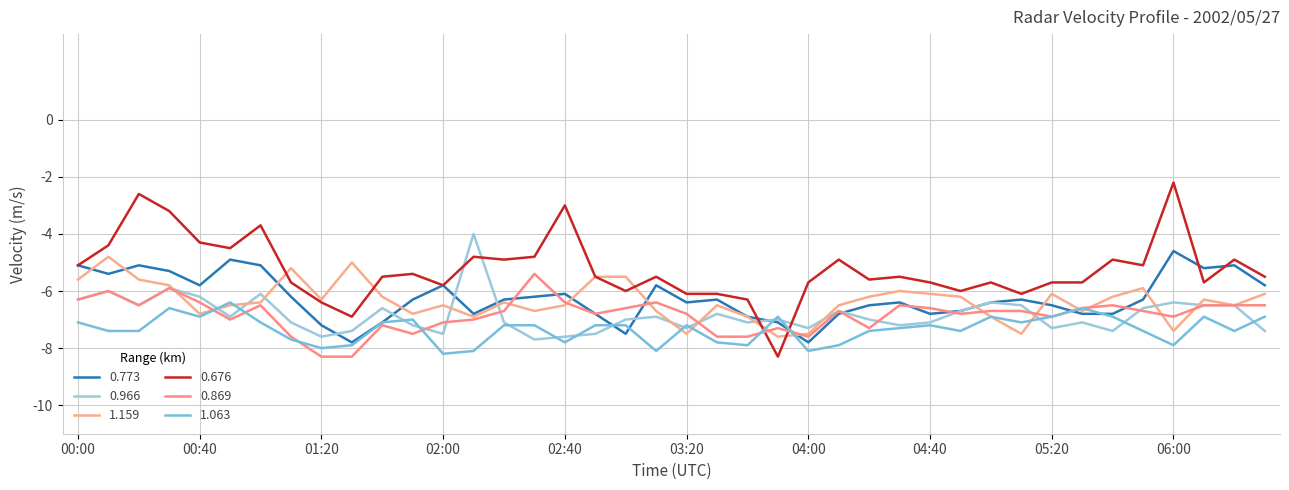

Where do 0.773 and 0.676 first cross each other?

03:40 and 03:50